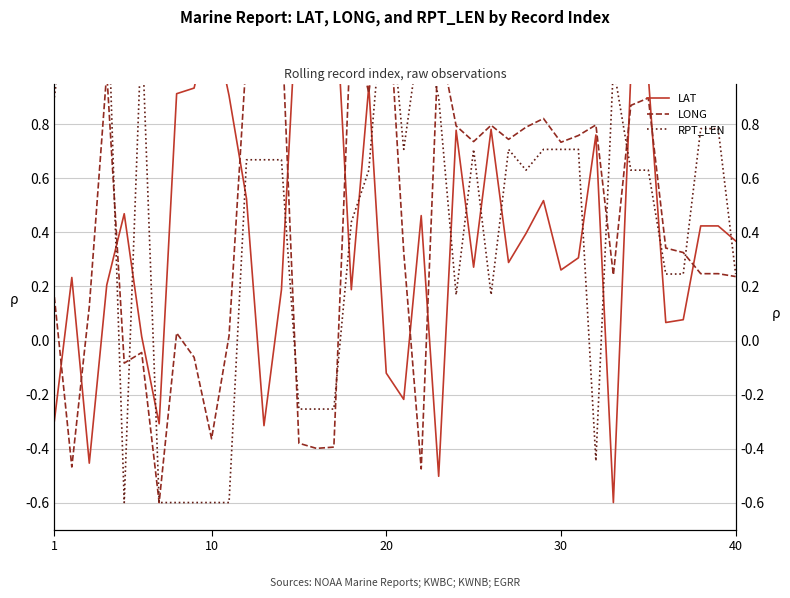

What are all the series names shown in the legend?

LAT, LONG, RPT_LEN